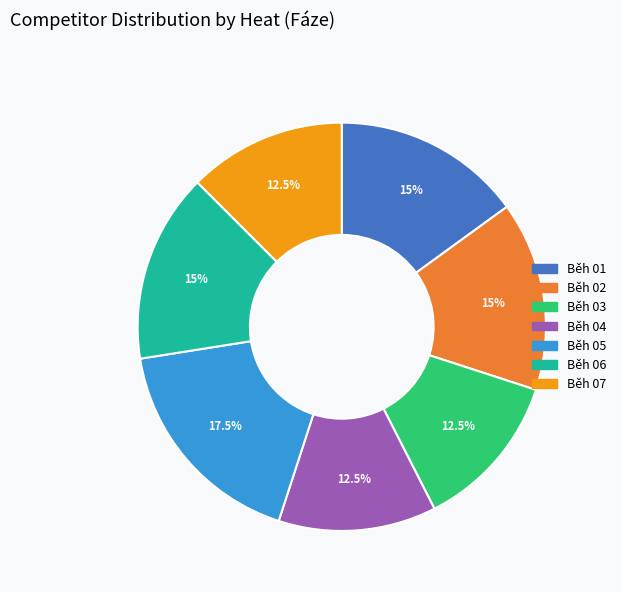

To the nearest percent, what is the combined percentage of Běh 04 and Běh 05?

30%